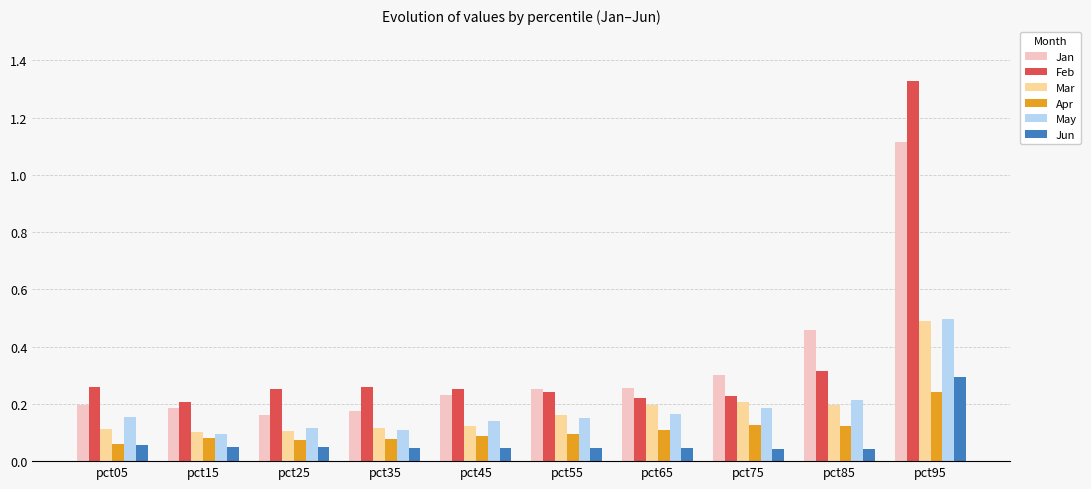

What is the difference between the maximum and minimum values in the Mar series?

0.4